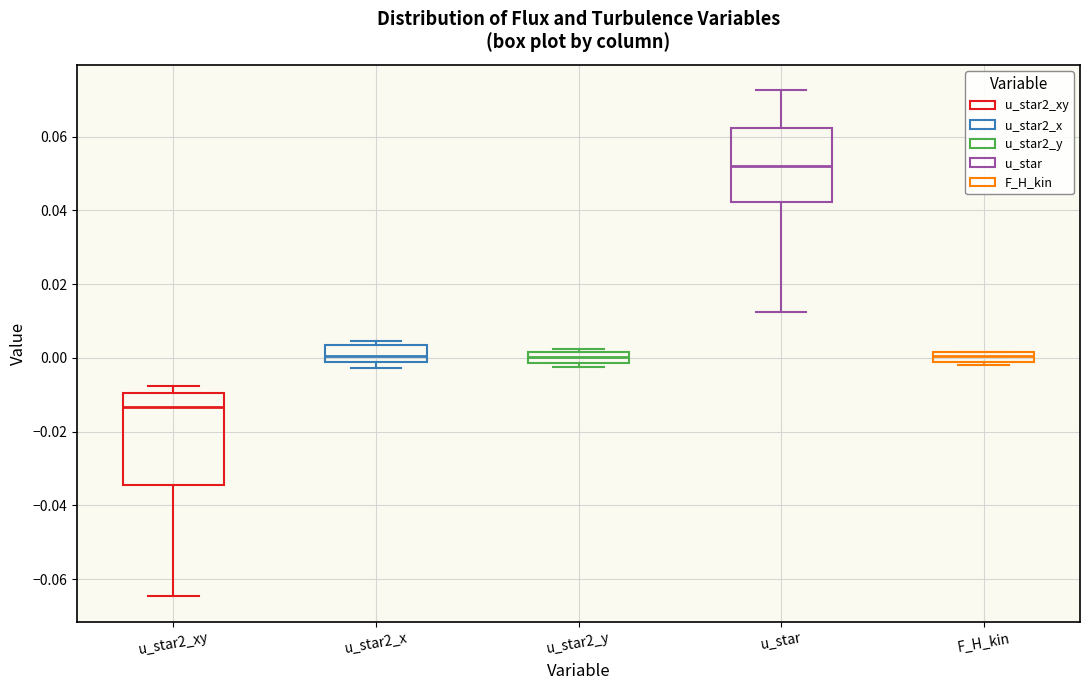

Which box has the highest median line?

u_star